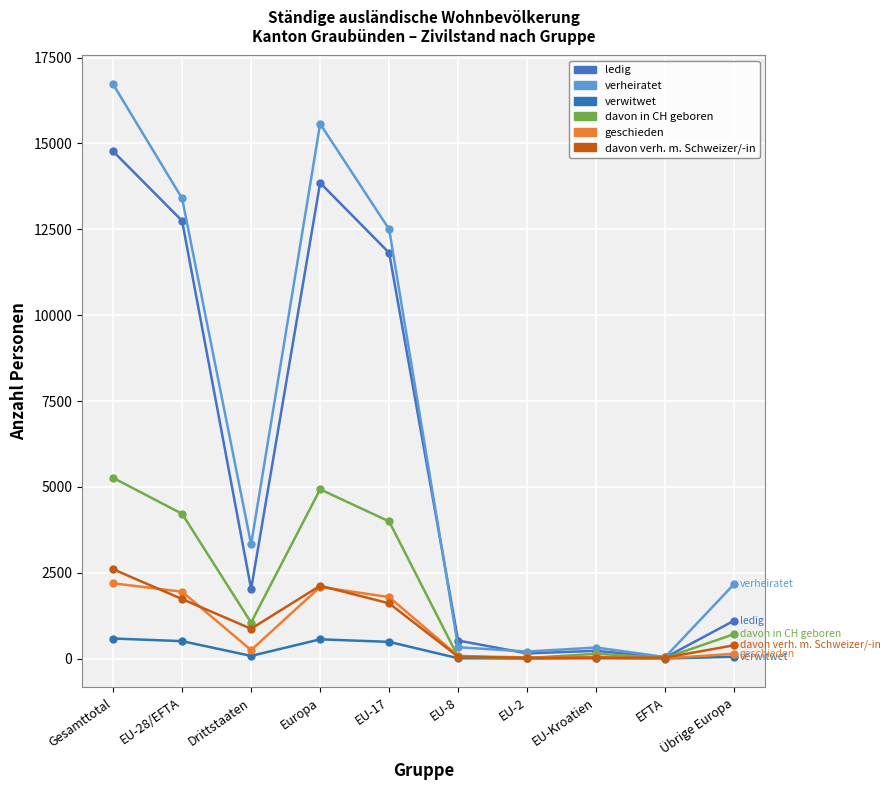

True or false: geschieden and verwitwet cross at least once.

False